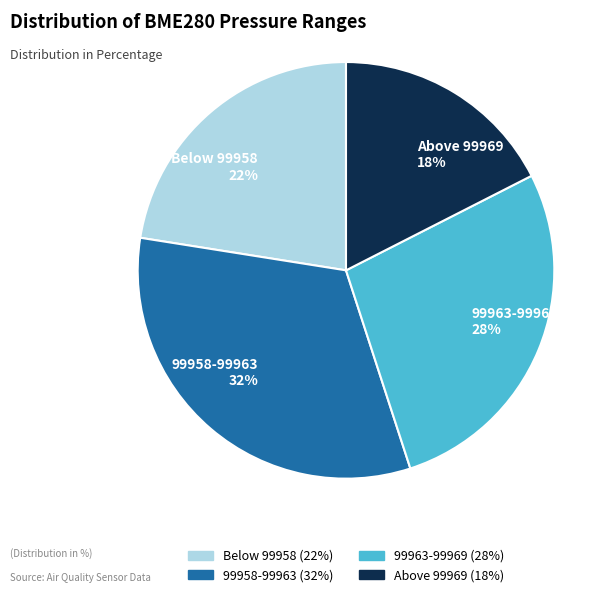

Is it true that 99963-99969 28% is 28% of the pie?

True